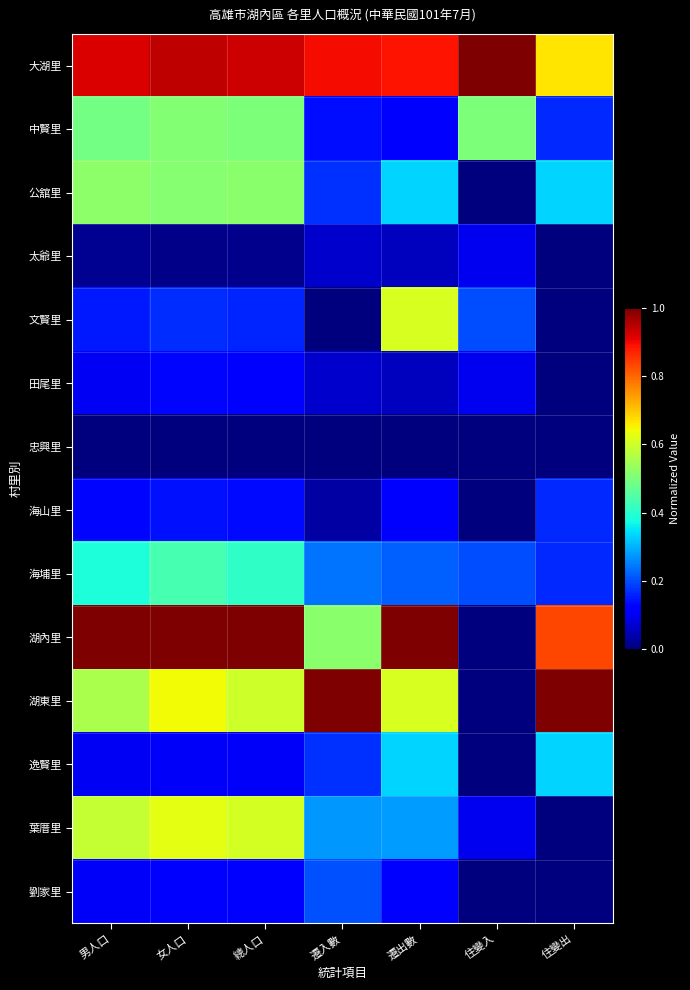

List the series in order of their peak value, highest first.

大湖里, 湖內里, 湖東里, 葉厝里, 文賢里, 公舘里, 中賢里, 海埔里, 逸賢里, 劉家里, 海山里, 田尾里, 太爺里, 忠興里